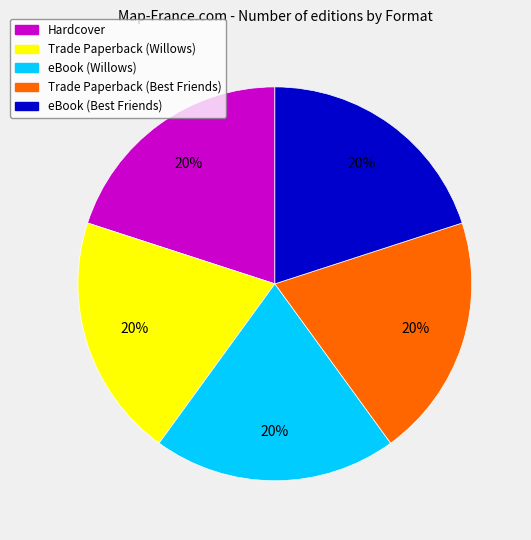

To the nearest percent, what is the average slice percentage?

20%